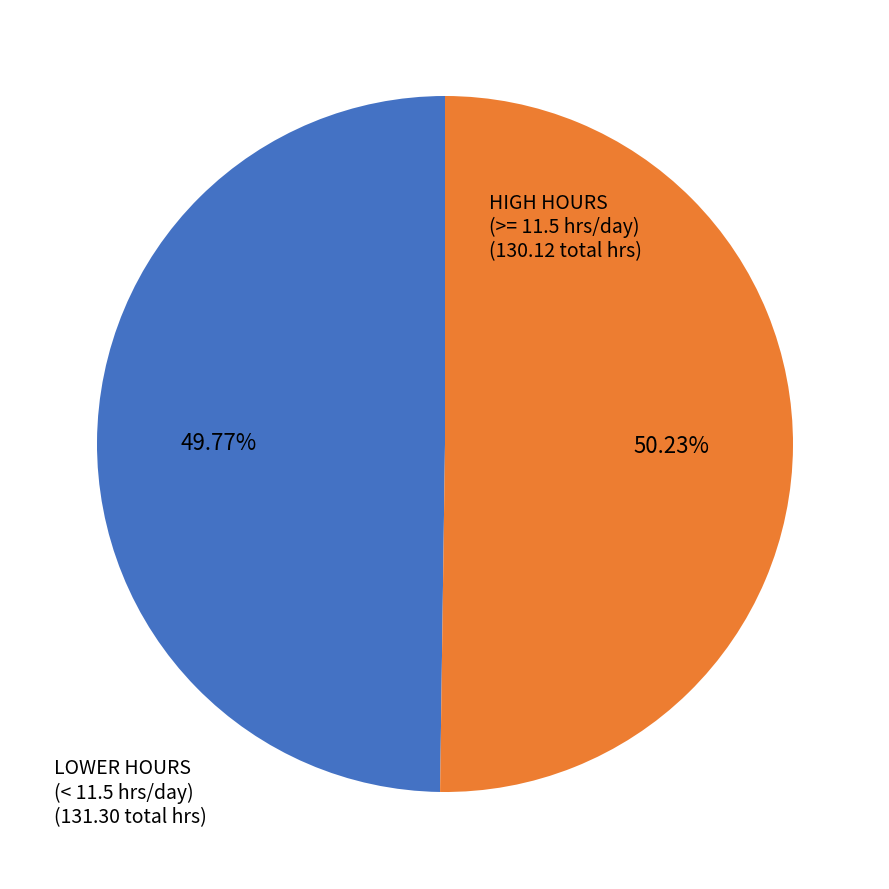

Count the number of slices in the pie.

2